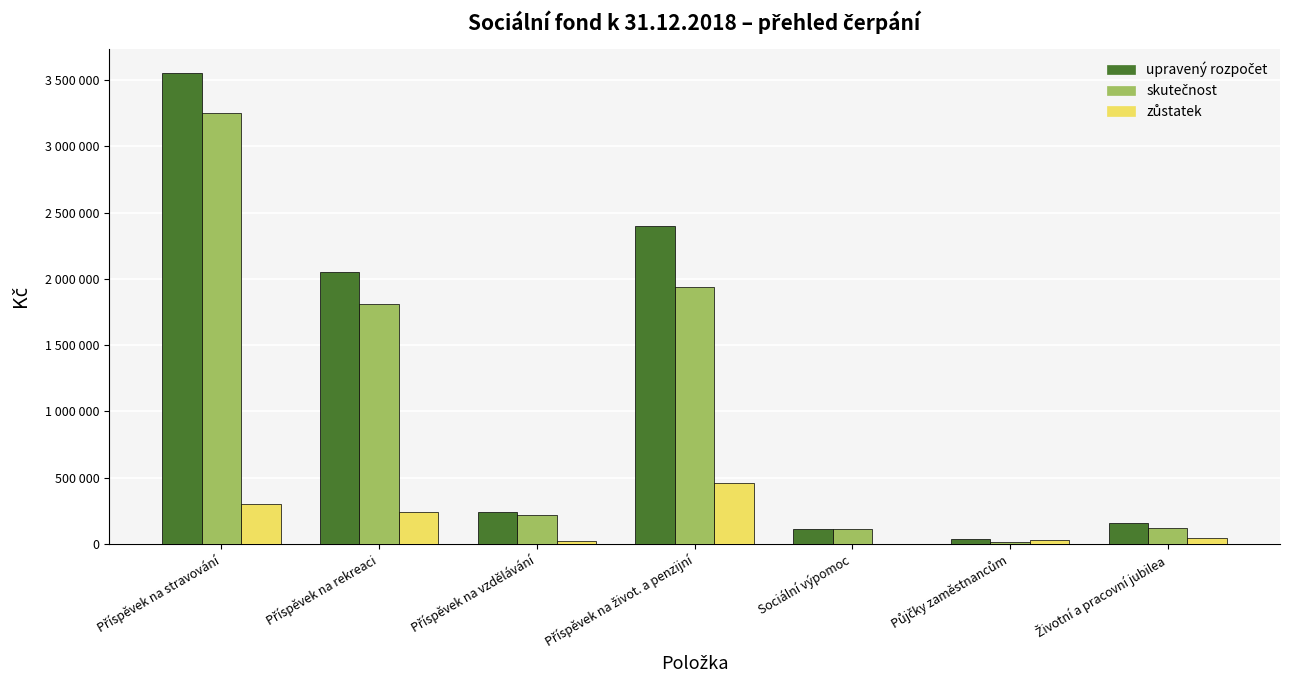

Are the bars horizontal?

No